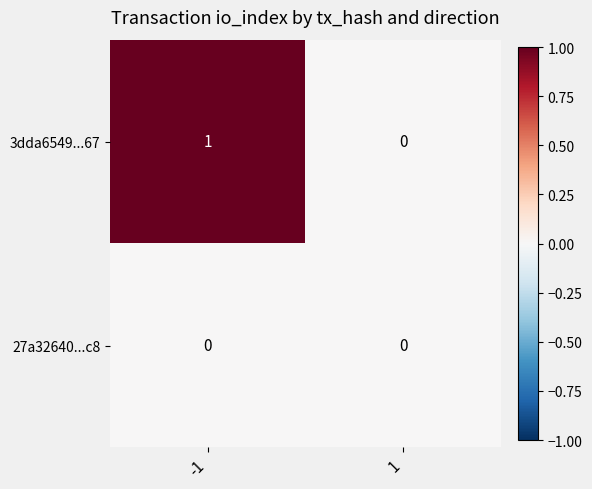

Reading left to right, what are all the values shown in this chart?

3dda6549...67: -1=1	1=0
27a32640...c8: -1=0	1=0